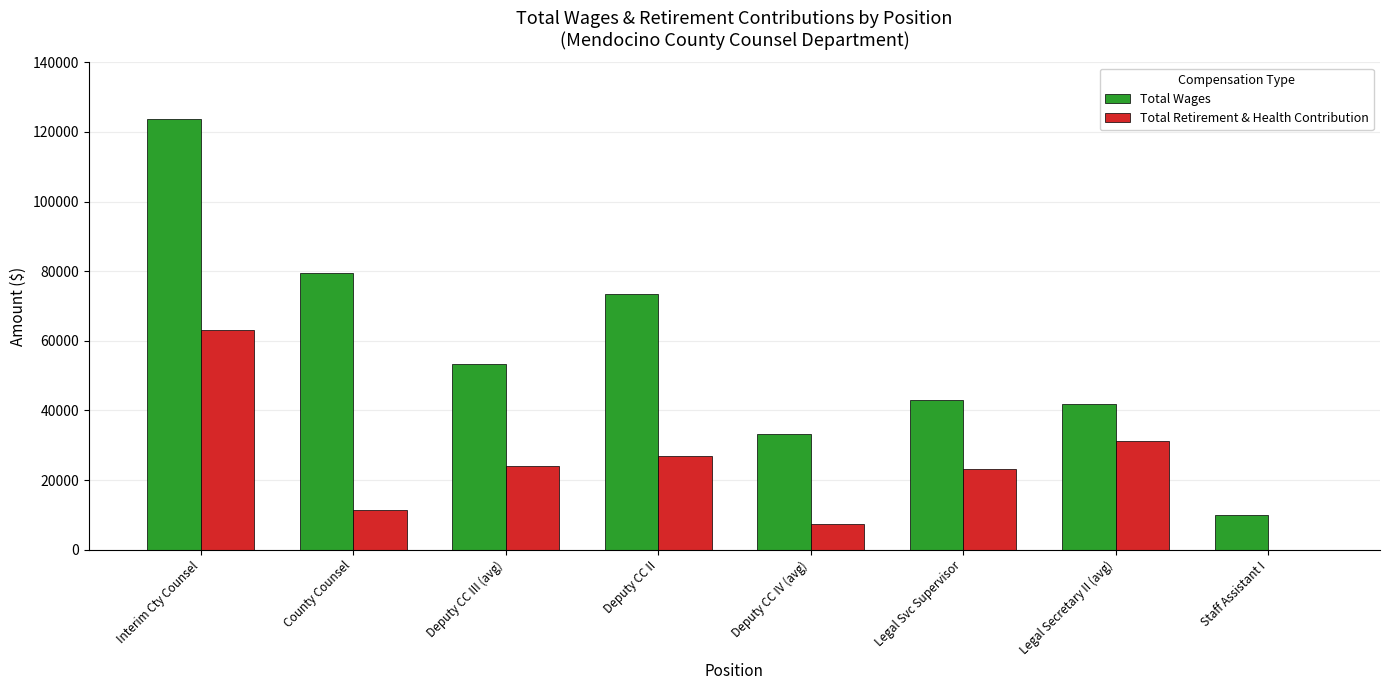

Reading right to left, list all the values displayed in this chart.

Total Wages: 9954.0	41933.0	42999.0	33120.0	73389.0	53490.0	79598.0	123704.0
Total Retirement & Health Contribution: 0.0	31111.5	23128.0	7357.0	26902.0	23931.0	11548.0	63242.0